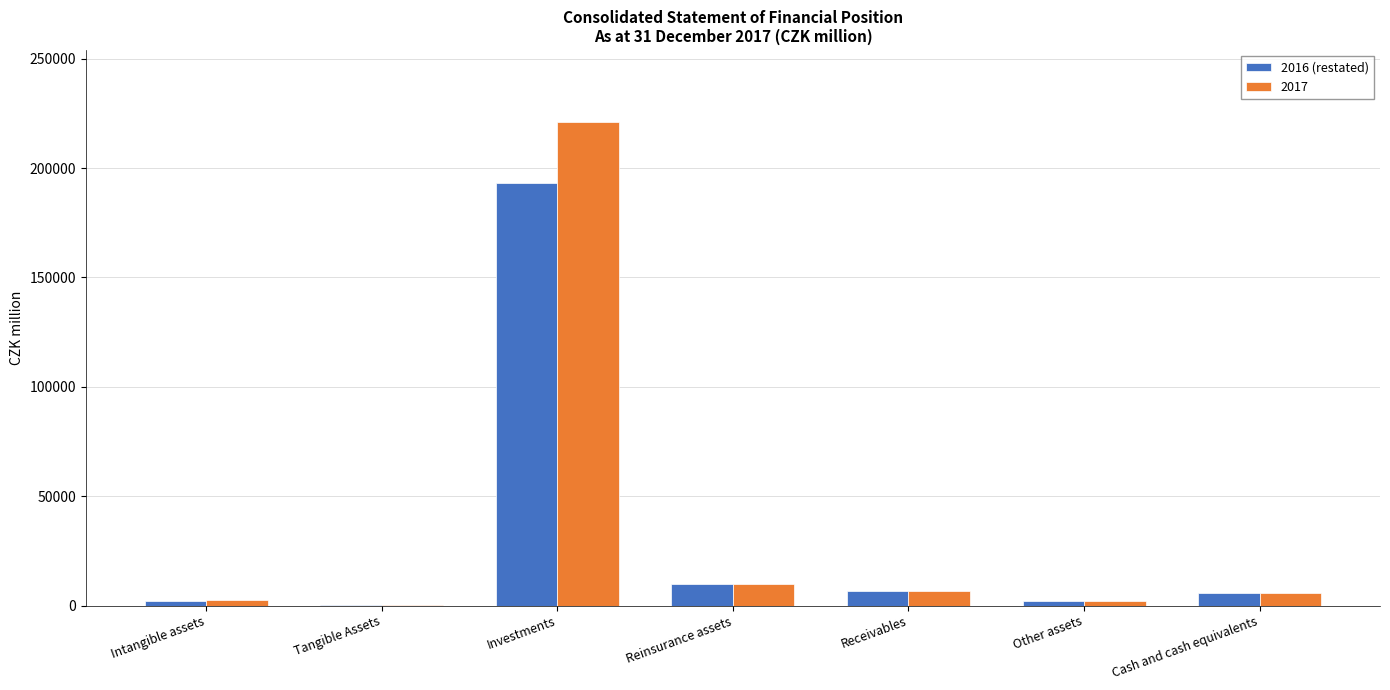

What is the maximum value shown in the chart?

220830